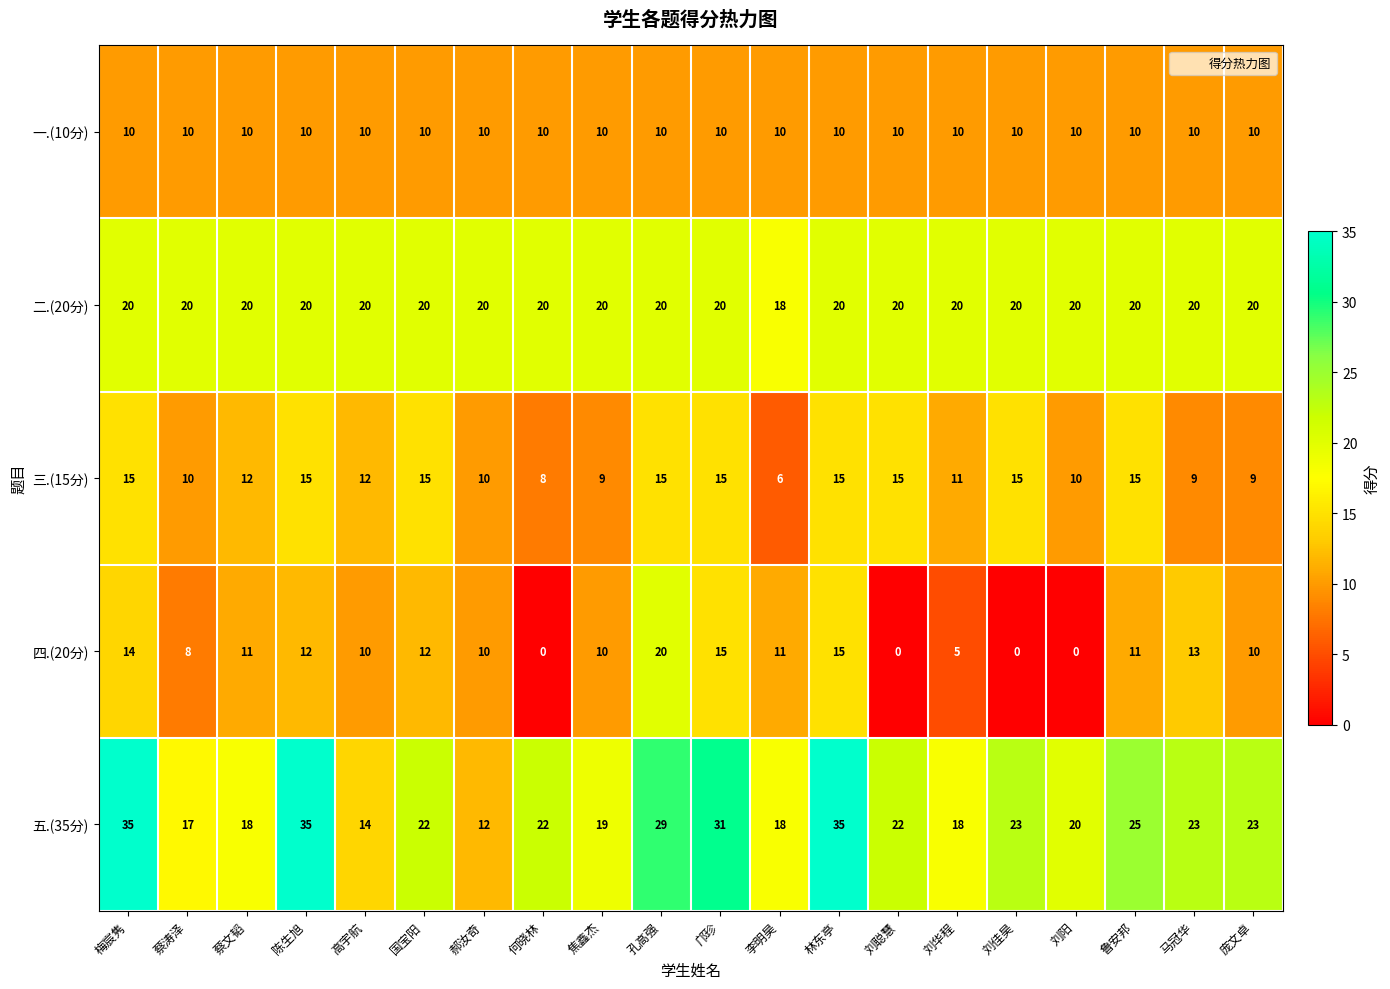

Between 陈生旭 and 刘聪慧, which series saw the biggest shift?

五.(35分)